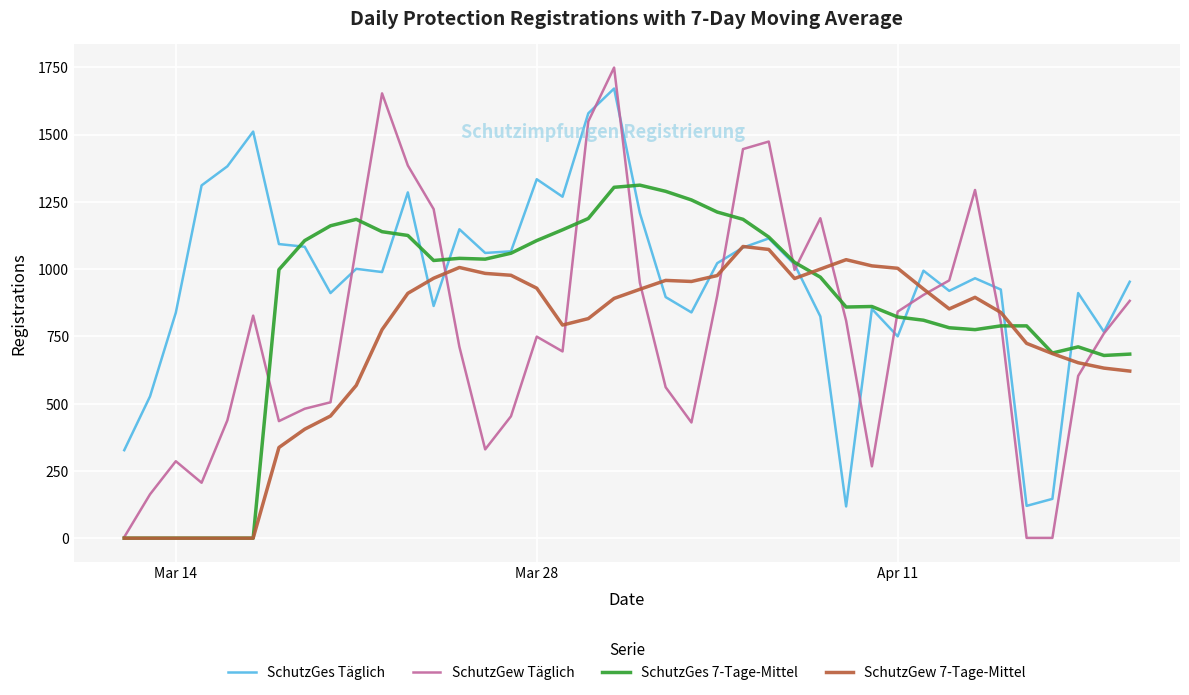

Which series has the largest total across all categories?

SchutzGes Täglich